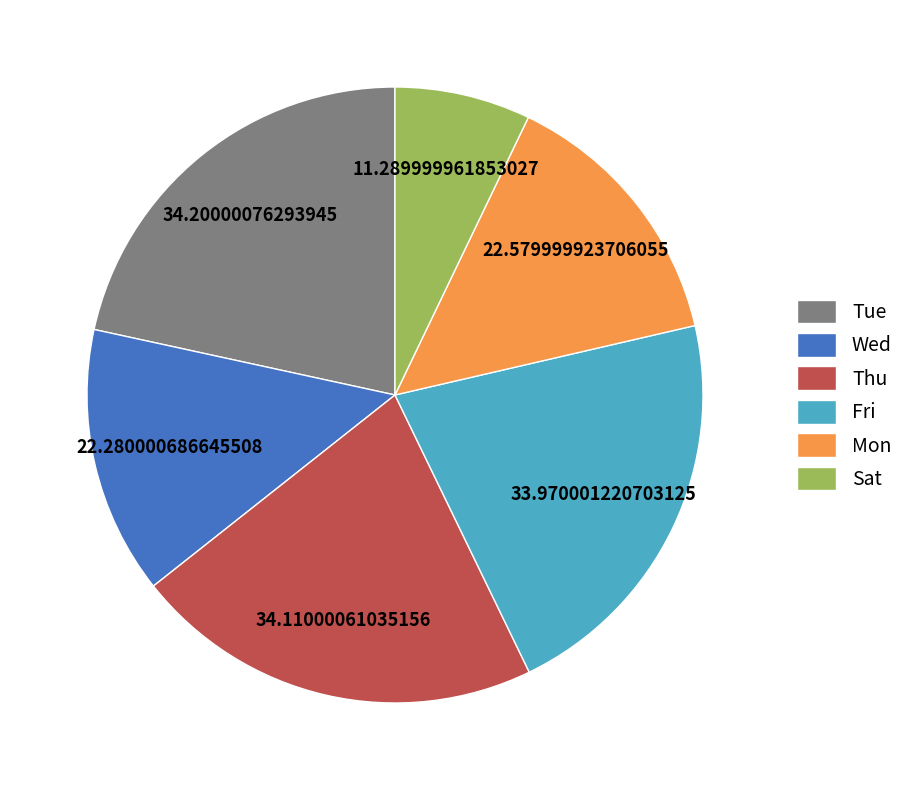

What is the ratio of the value at Tue to the value at Sat?

3.0